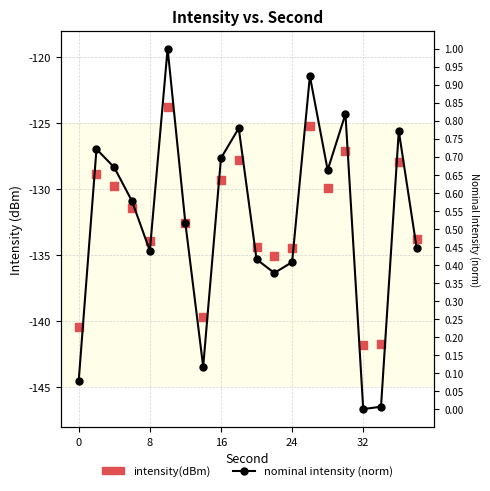

Which series reaches the minimum Y coordinate?

intensity(dBm)